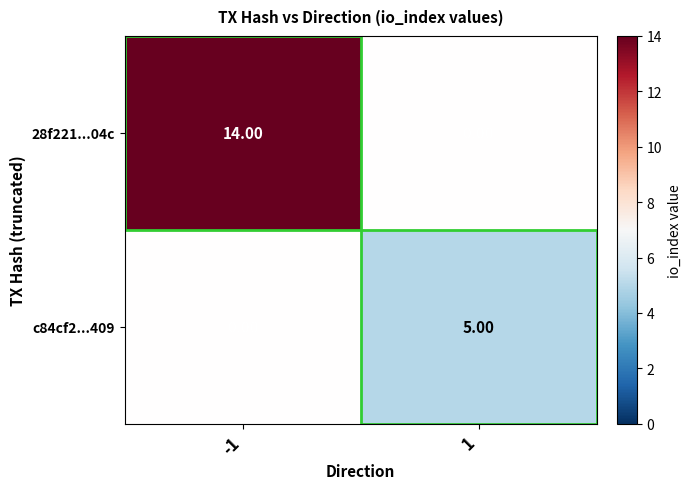

Which series has the largest total across all categories?

28f221...04c